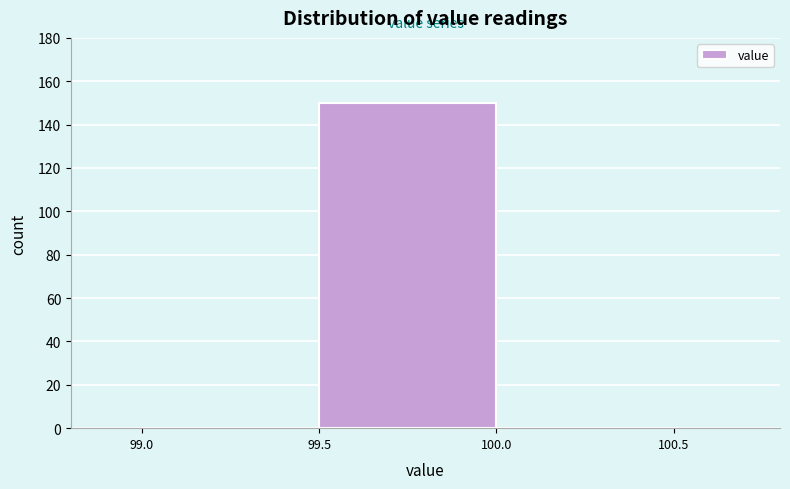

Reading left to right, list every bar in this chart as the range it spans on the x-axis followed by its height. The values are not printed on the chart, so give them approximately, as read against the axis.

99.0 to 99.5: 0
99.5 to 100.0: 150
100.0 to 100.5: 0